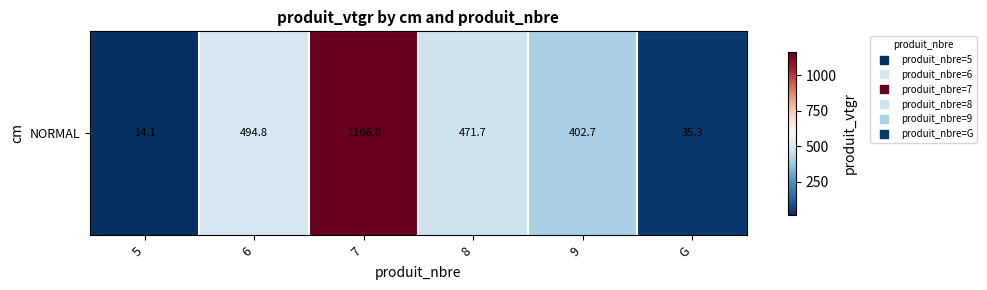

Where is the data nearest to the value 590?

6